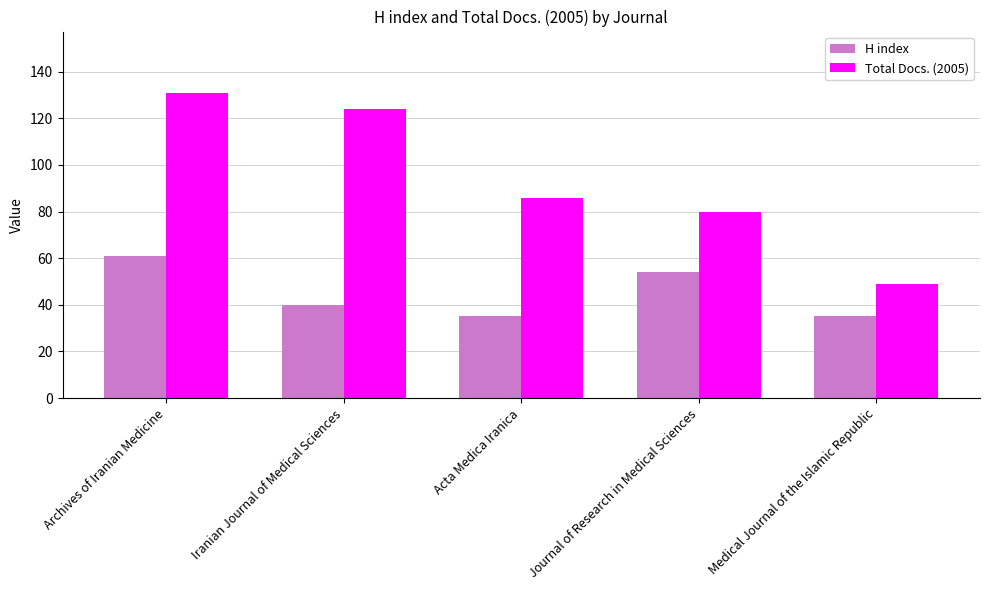

What is the value of the H index bar at the 3rd from the left?

35